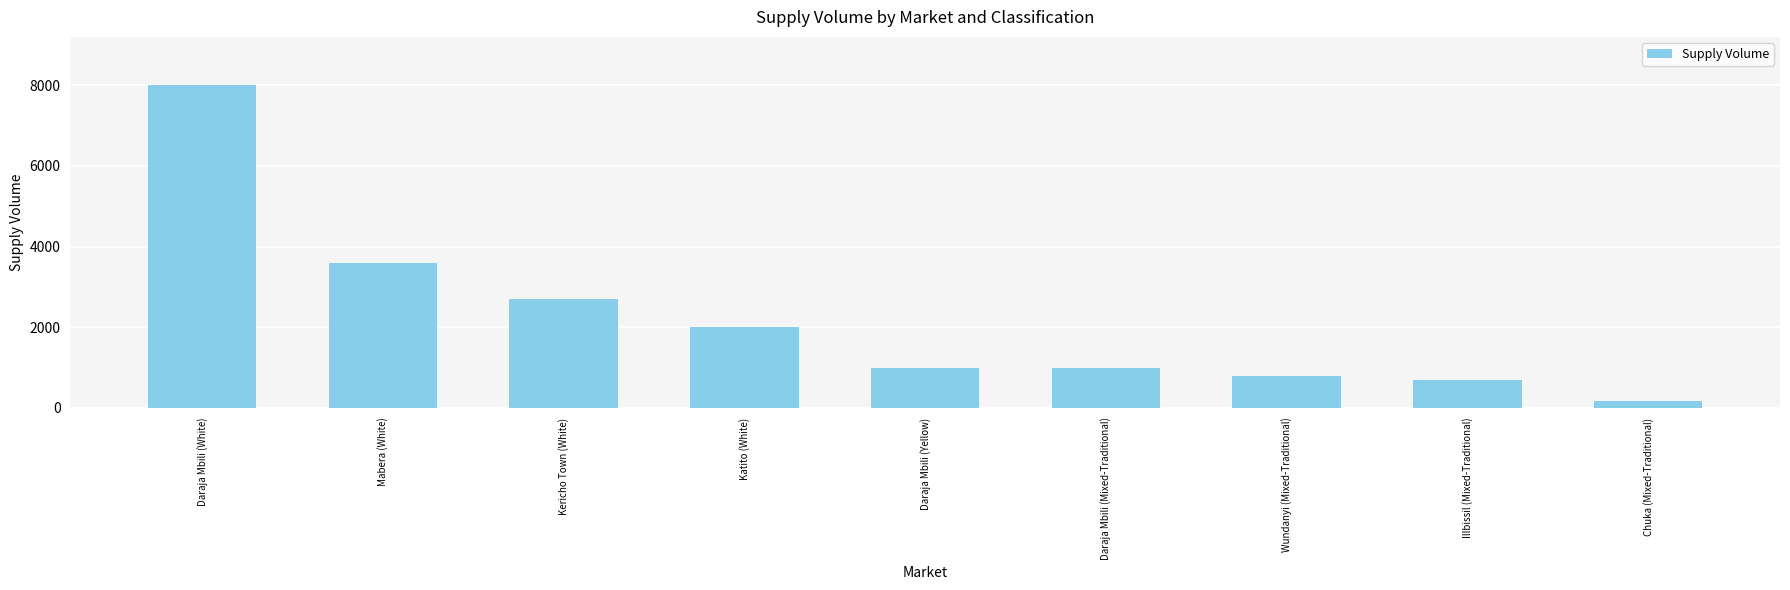

What is the change in value from Mabera (White) to Wundanyi (Mixed-Traditional)?

-2800